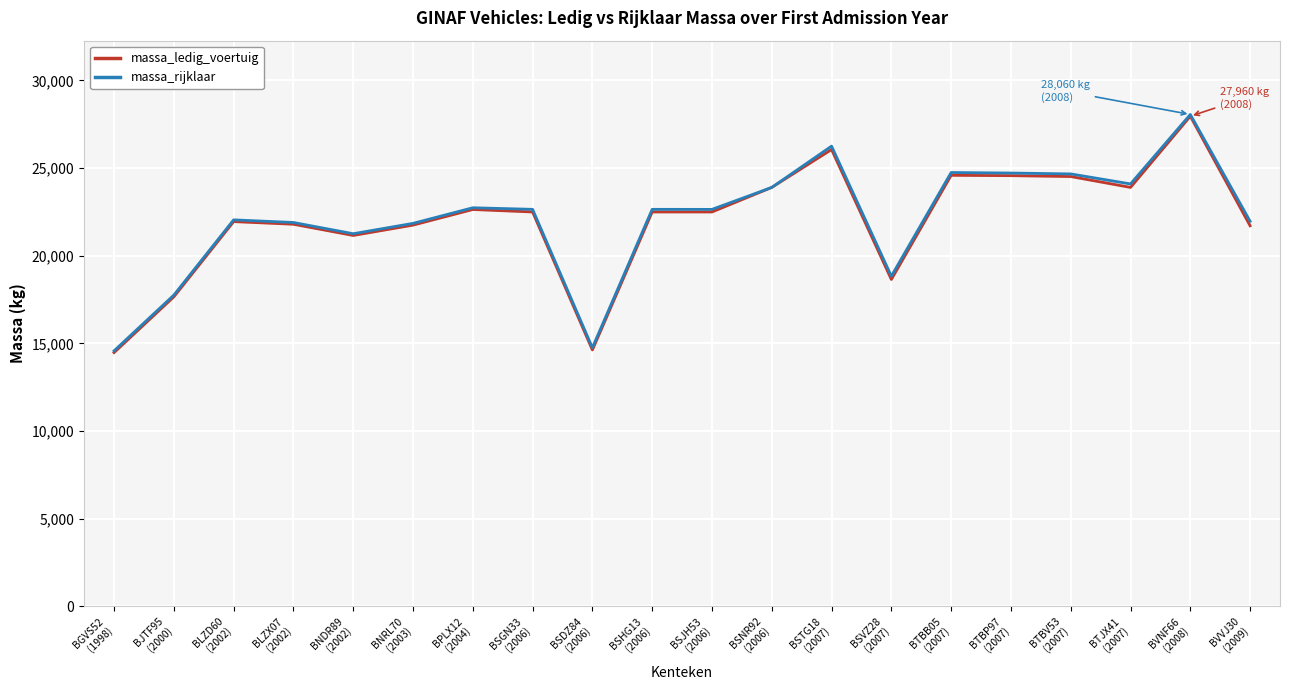

How many values in the massa_ledig_voertuig series are below 22500?

9